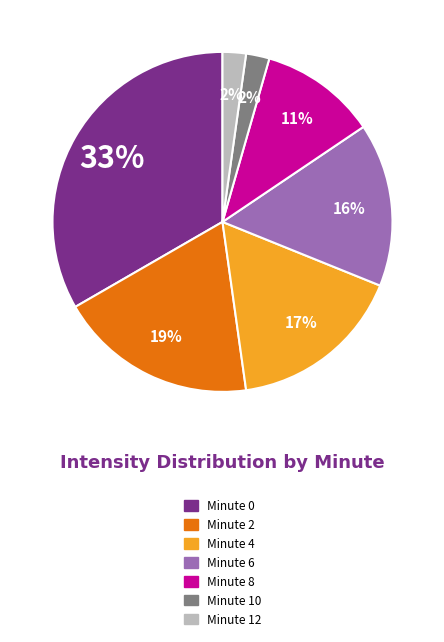

To the nearest percent, what is the average slice percentage?

14%